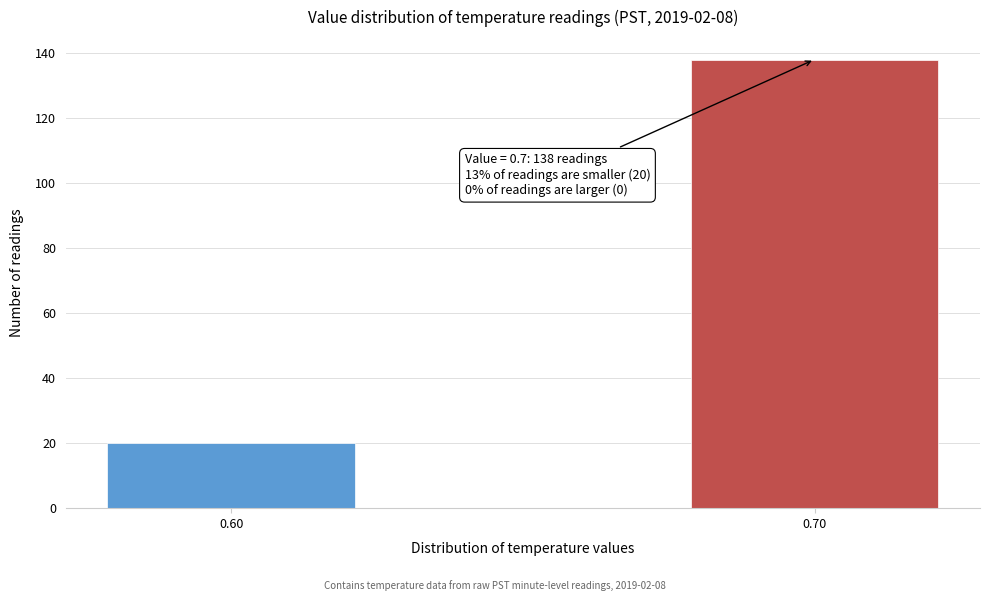

Reading right to left, what are all the values shown in this chart?

138	20